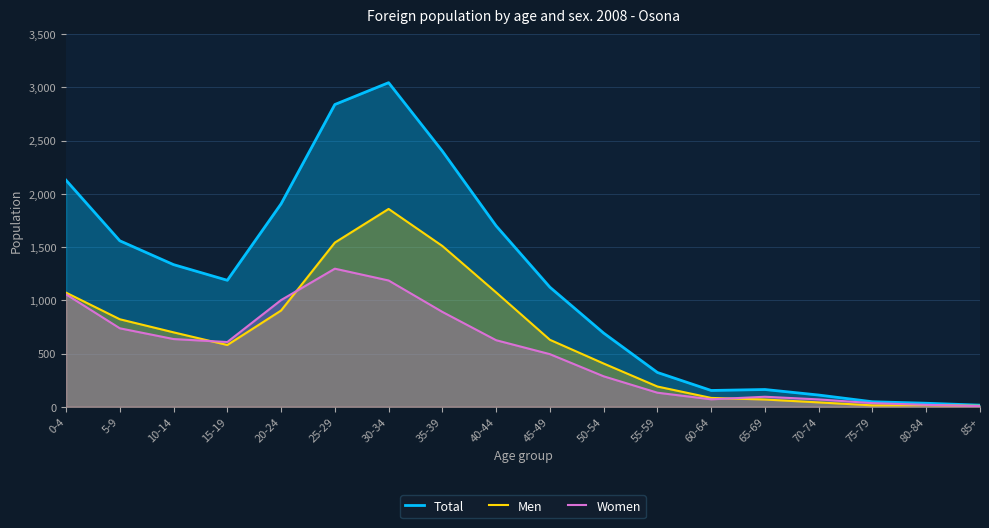

How many lines are shown in the chart?

3